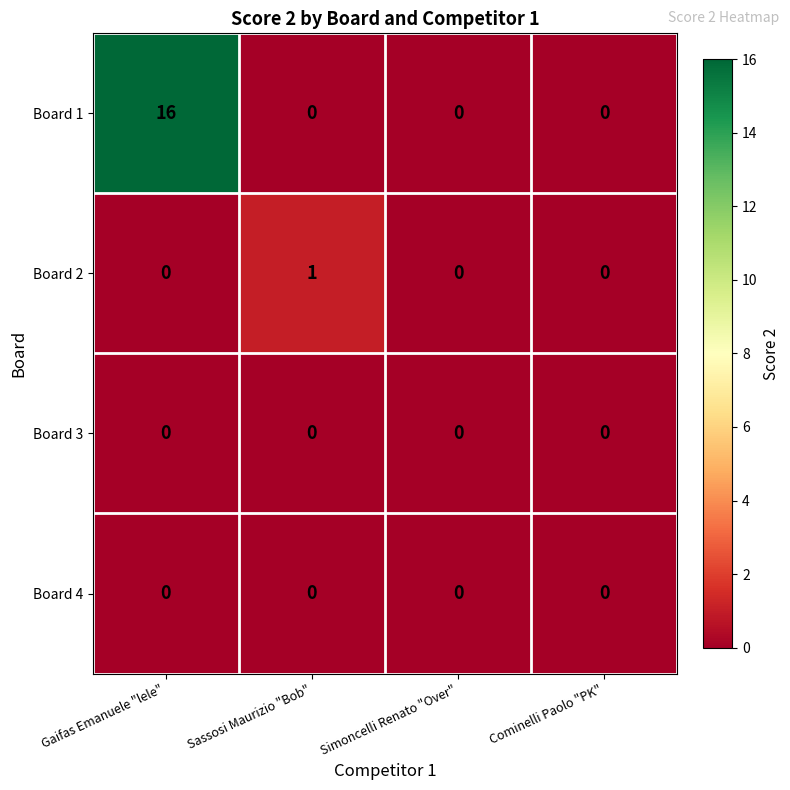

What is the maximum value shown in the chart?

16